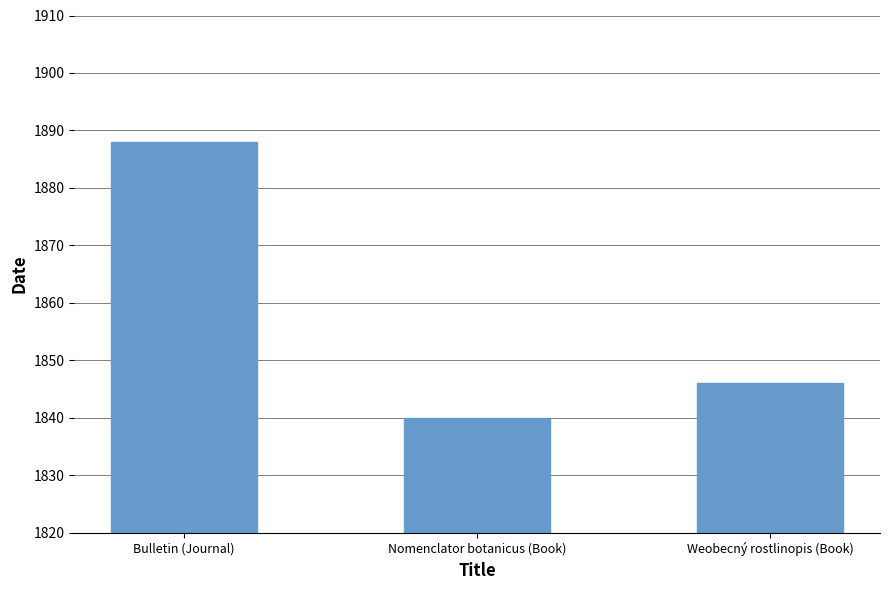

How many values are below 1846?

1